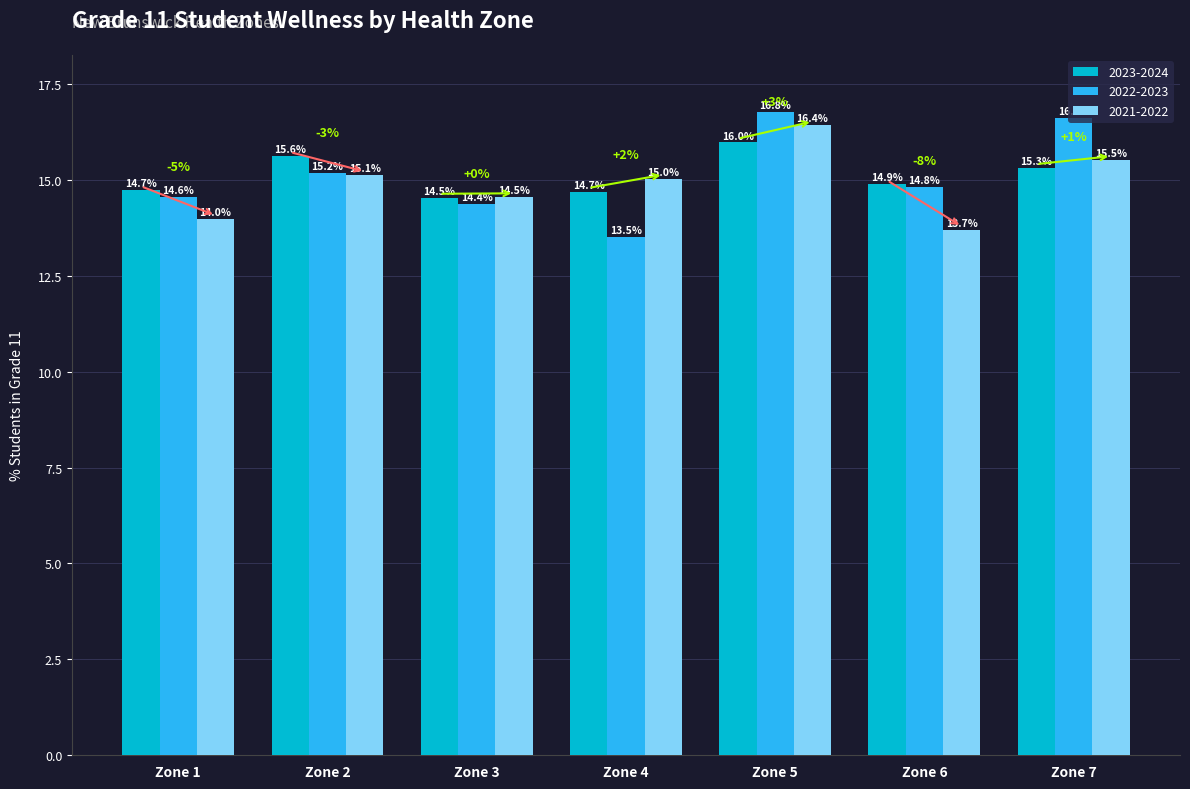

How many data points in 2021-2022 are above 15?

4